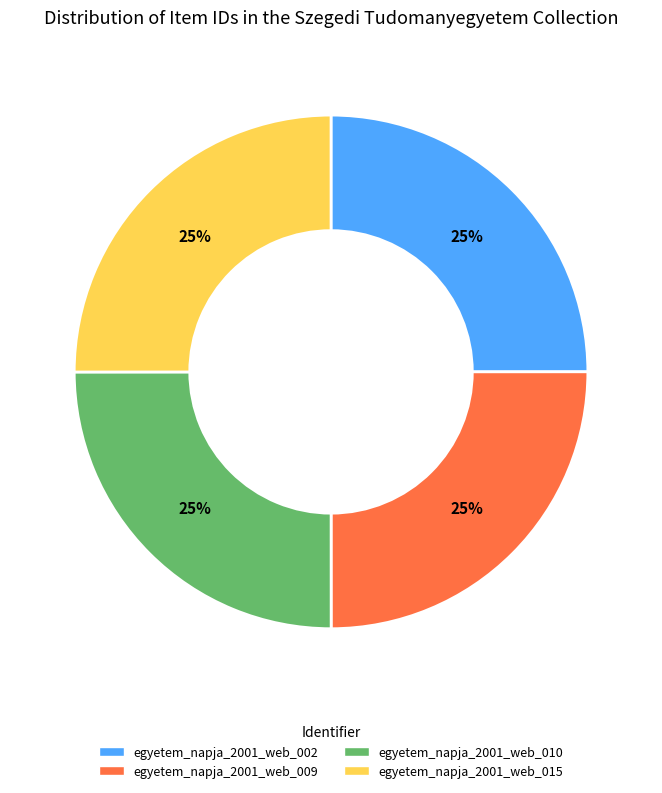

Approximately how many times larger is the value at egyetem_napja_2001_web_009 compared to egyetem_napja_2001_web_010?

1.0